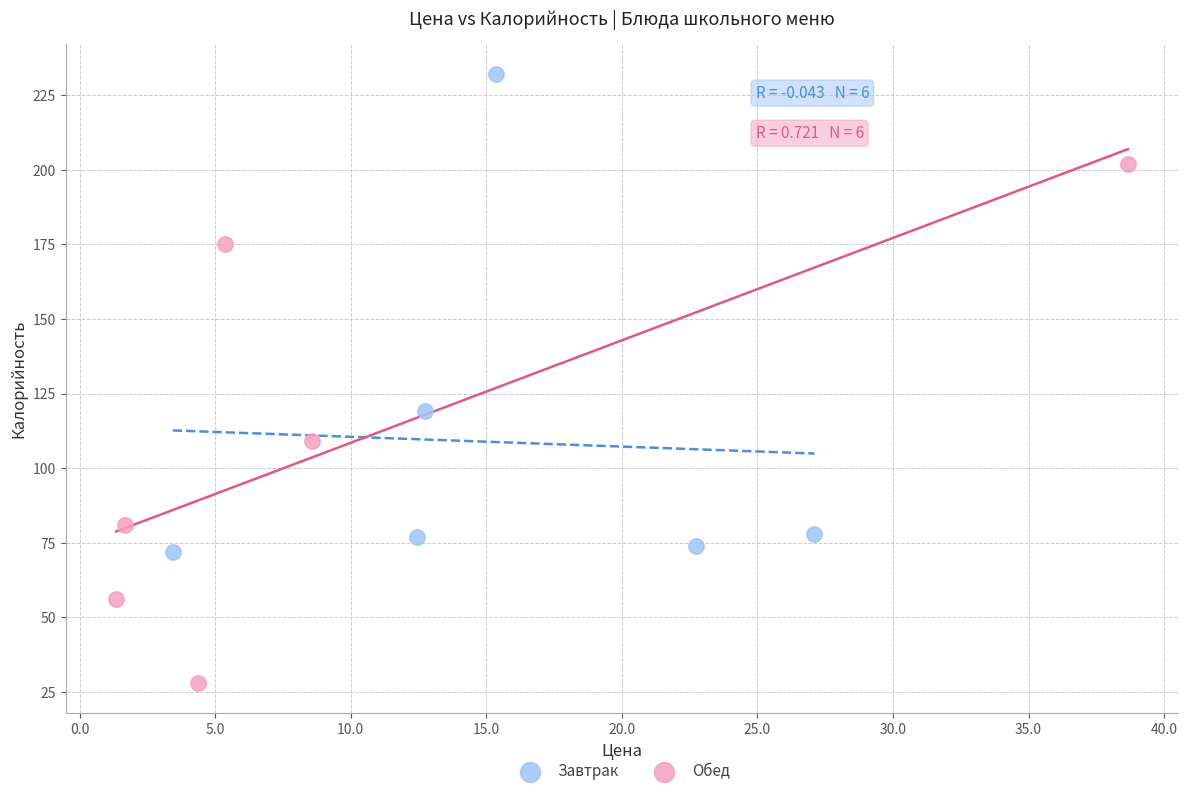

Which series reaches the minimum Y coordinate?

Обед